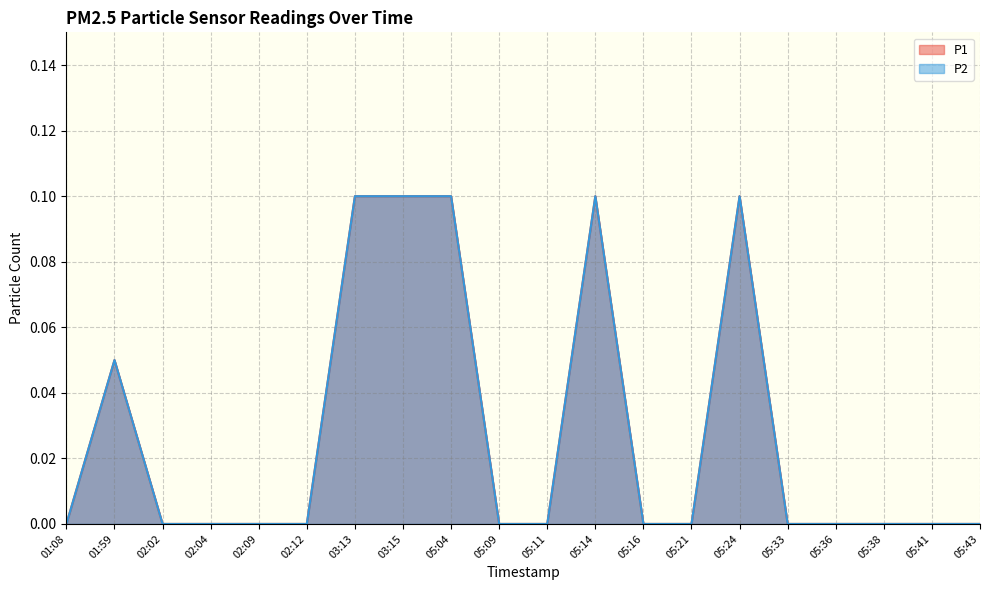

Reading left to right, what are all the values shown in this chart?

P1: 01:08=0.0	01:59=0.1	02:02=0.0	02:04=0.0	02:09=0.0	02:12=0.0	03:13=0.1	03:15=0.1	05:04=0.1	05:09=0.0	05:11=0.0	05:14=0.1	05:16=0.0	05:21=0.0	05:24=0.1	05:33=0.0	05:36=0.0	05:38=0.0	05:41=0.0	05:43=0.0
P2: 01:08=0.0	01:59=0.1	02:02=0.0	02:04=0.0	02:09=0.0	02:12=0.0	03:13=0.1	03:15=0.1	05:04=0.1	05:09=0.0	05:11=0.0	05:14=0.1	05:16=0.0	05:21=0.0	05:24=0.1	05:33=0.0	05:36=0.0	05:38=0.0	05:41=0.0	05:43=0.0